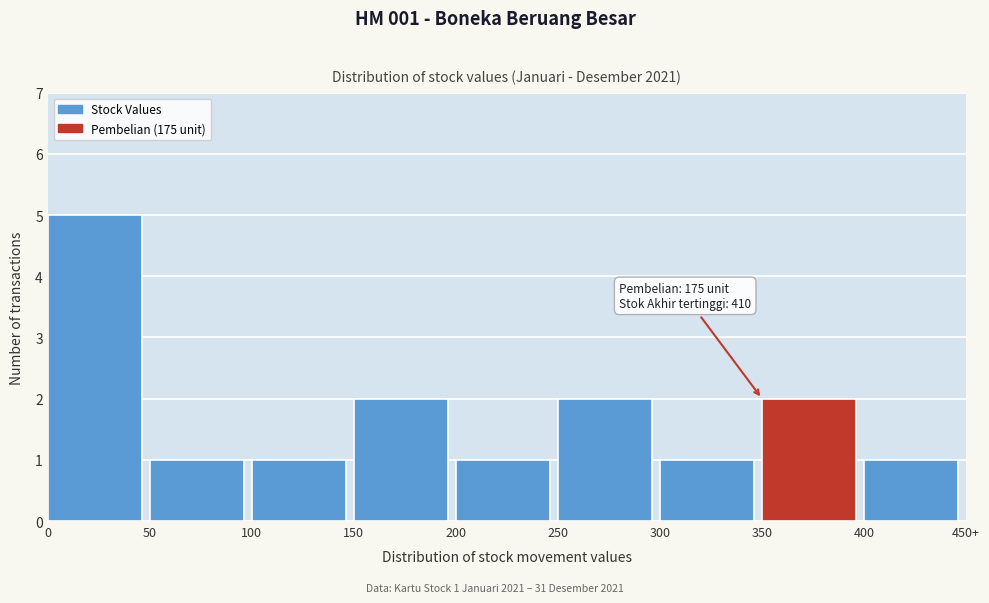

Reading left to right, what are all the values shown in this chart?

0=5	50=1	100=1	150=2	200=1	250=2	300=1	350=2	400=1